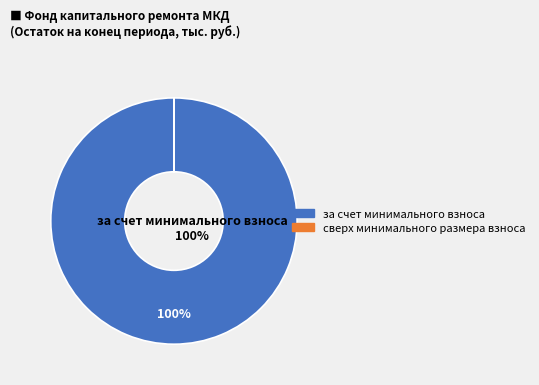

To the nearest percent, what portion does за счет минимального взноса represent?

100%